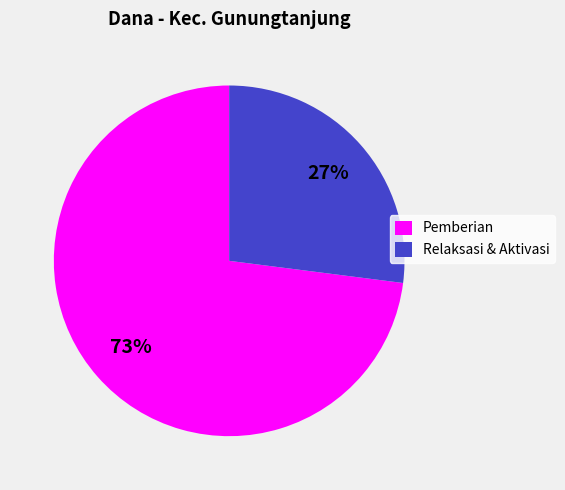

True or false: Relaksasi & Aktivasi accounts for 37% of the total.

False